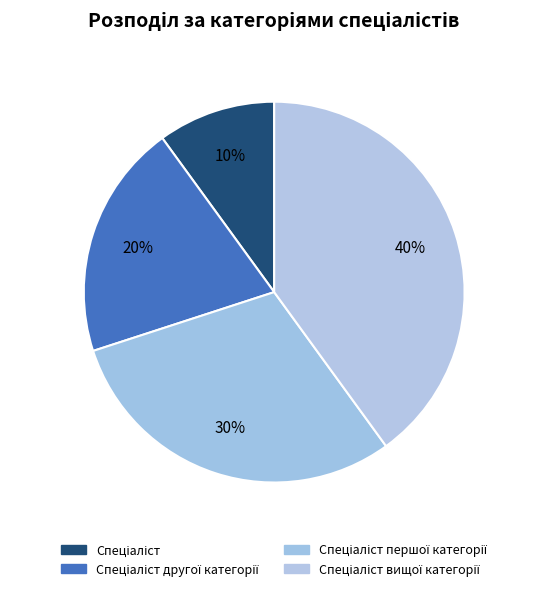

Count the number of slices in the pie.

4